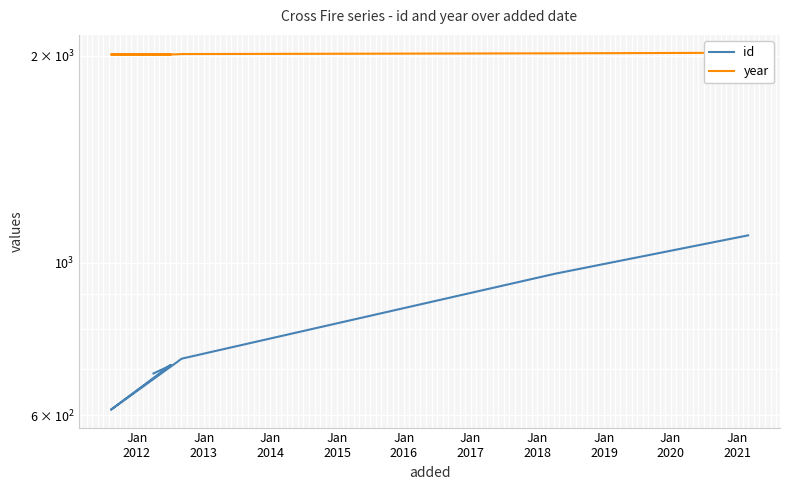

At how many categories does at least one series exceed 859?

8